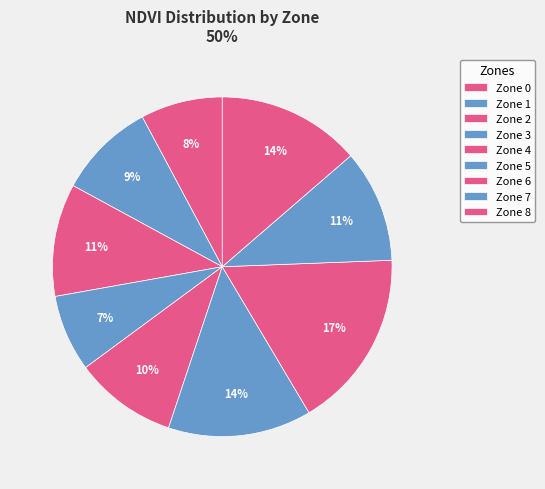

Count the number of slices in the pie.

9